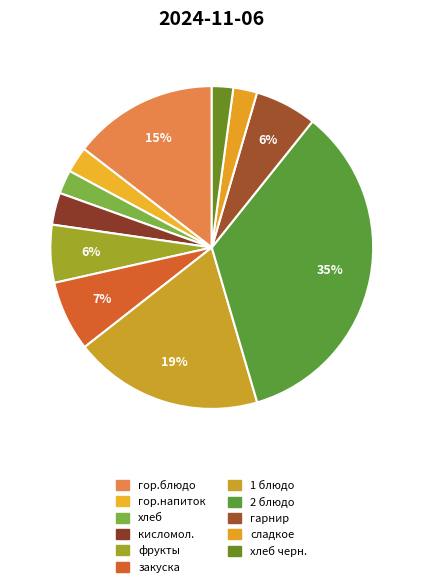

Which category has the biggest portion of the pie?

2 блюдо